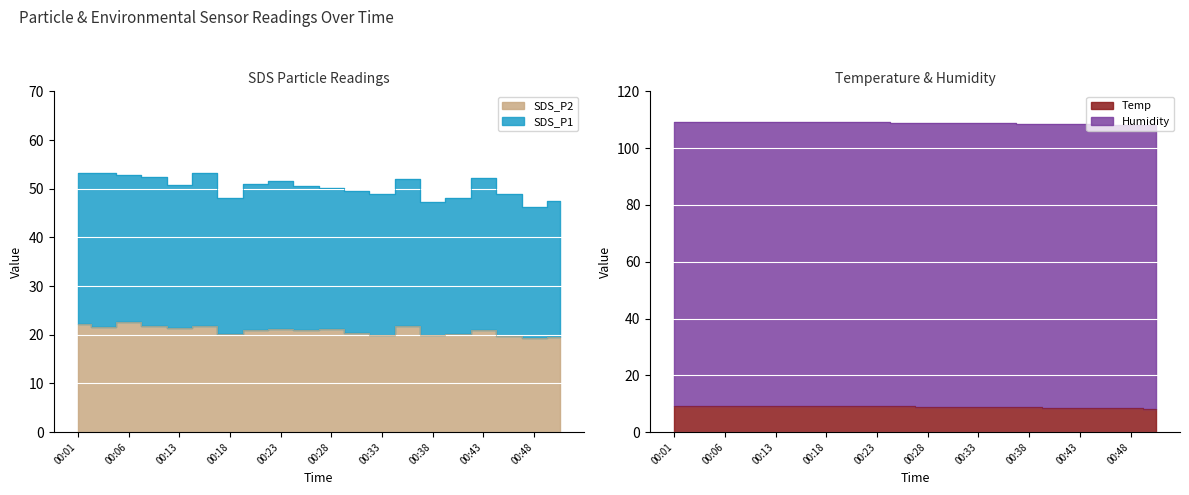

How many interior local peaks does the SDS_P2 series have?

6